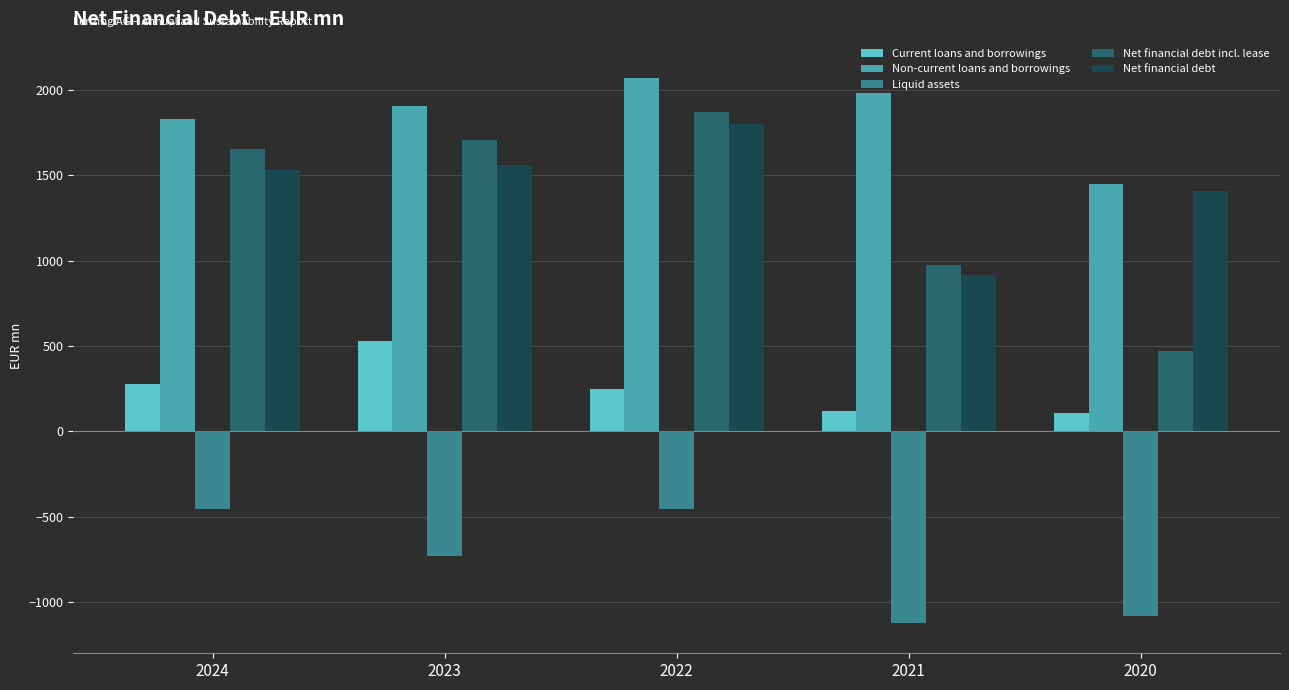

What is the total value across all series at 2021?

2867.6